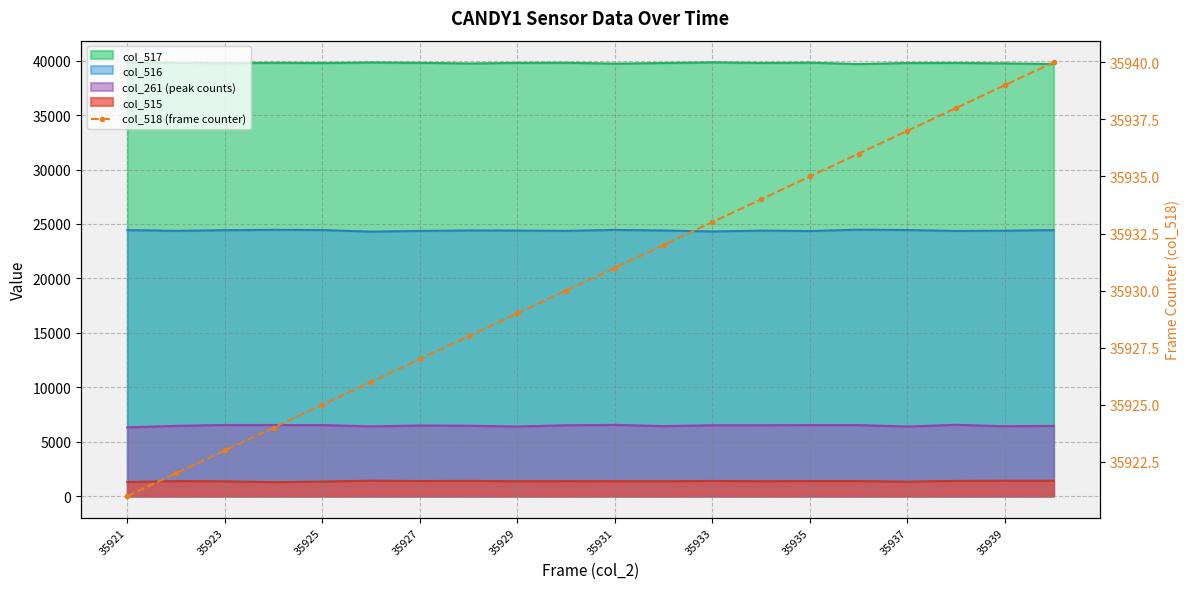

How many lines are shown in the chart?

1